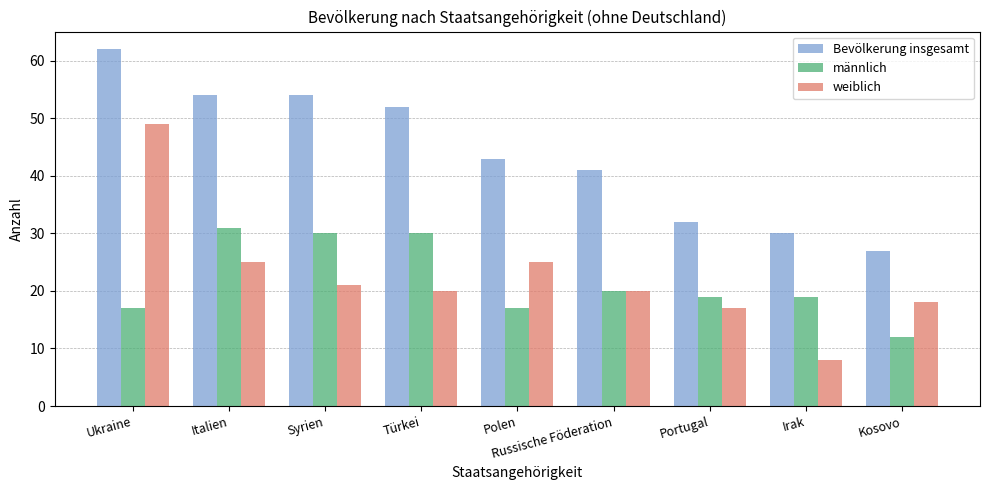

What is the label of the 9th bar from the left?

Kosovo